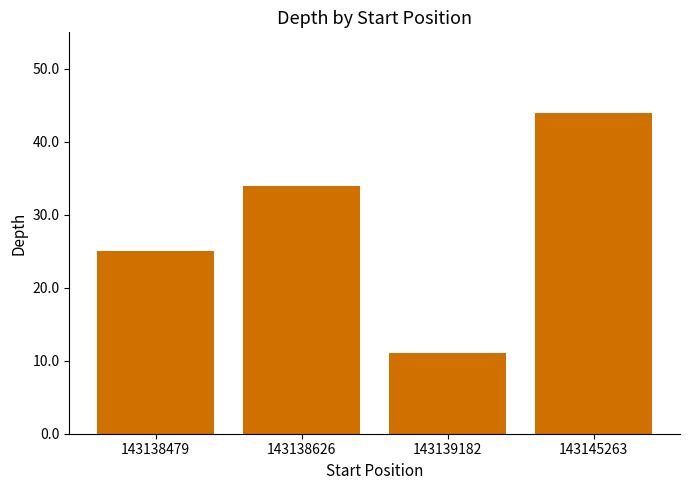

The value at 143138626 is 34. True or false?

True